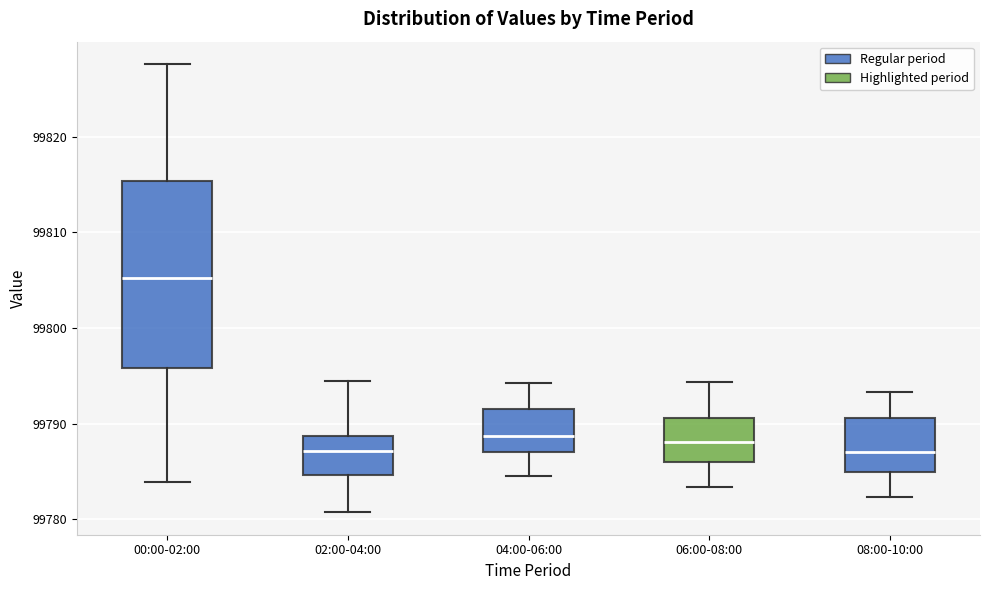

Comparing the boxes themselves (not the whiskers), which one is the tallest?

00:00-02:00